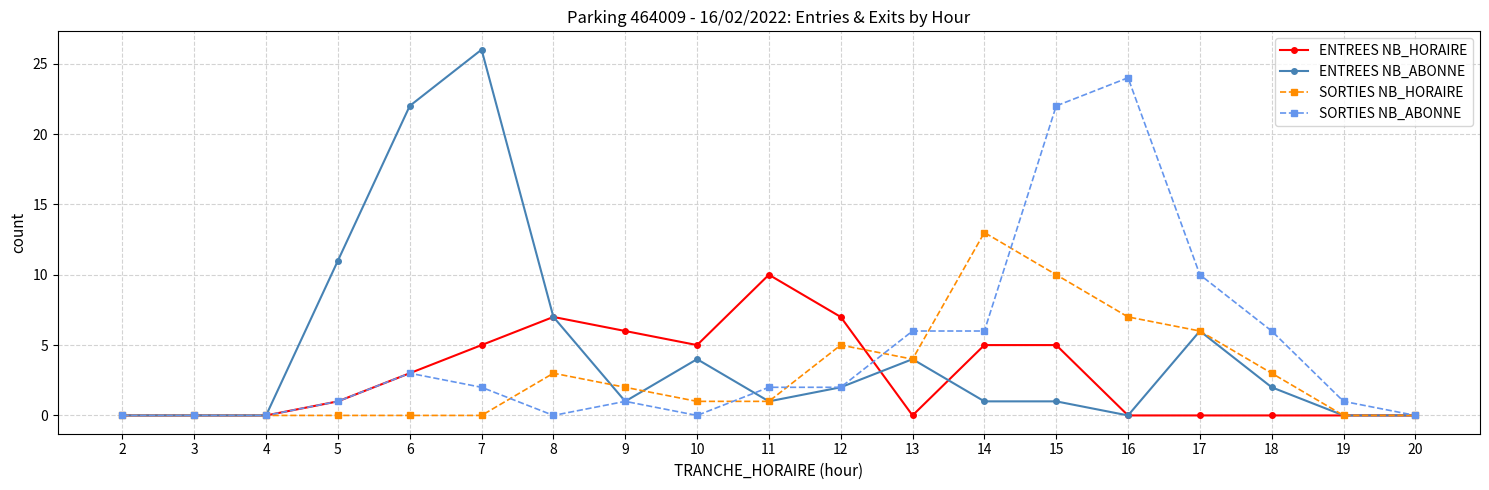

True or false: ENTREES NB_ABONNE has a value of 16 at 4.

False